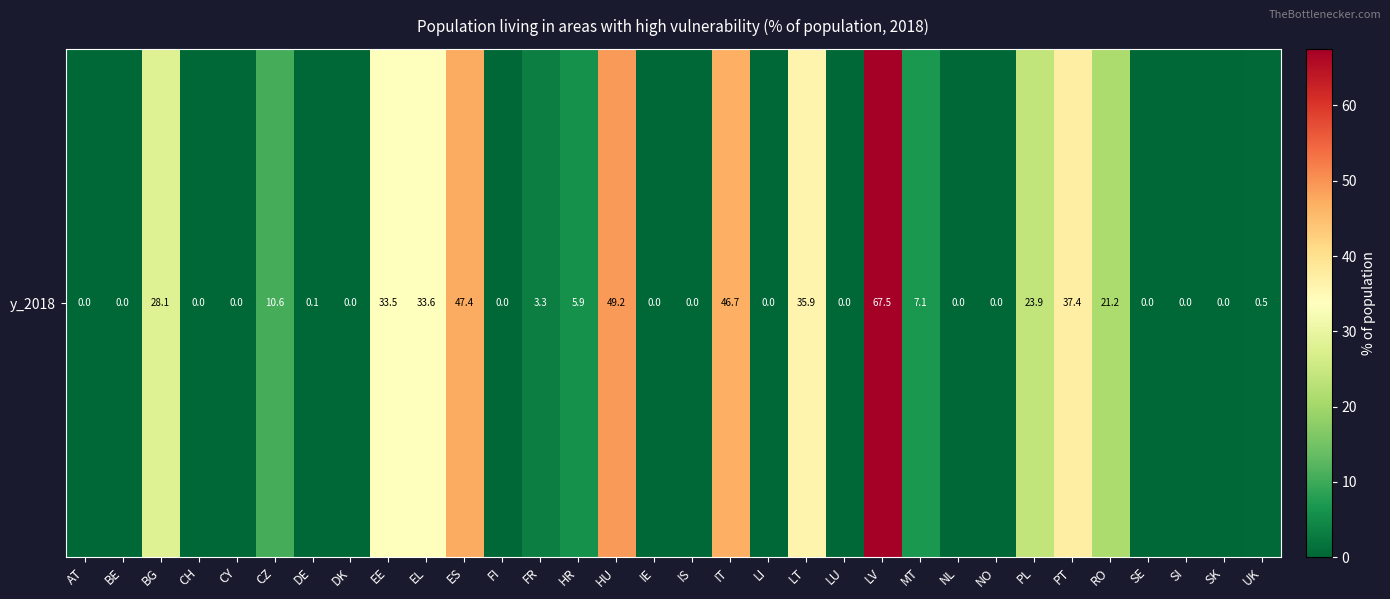

What is the sum of all values?

451.8